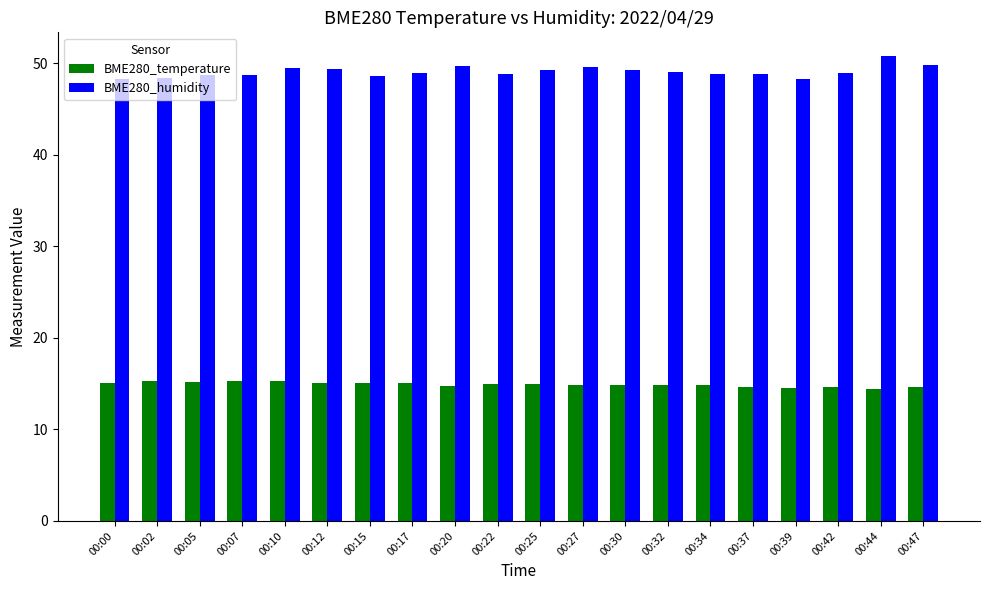

How many series are shown in this chart?

2